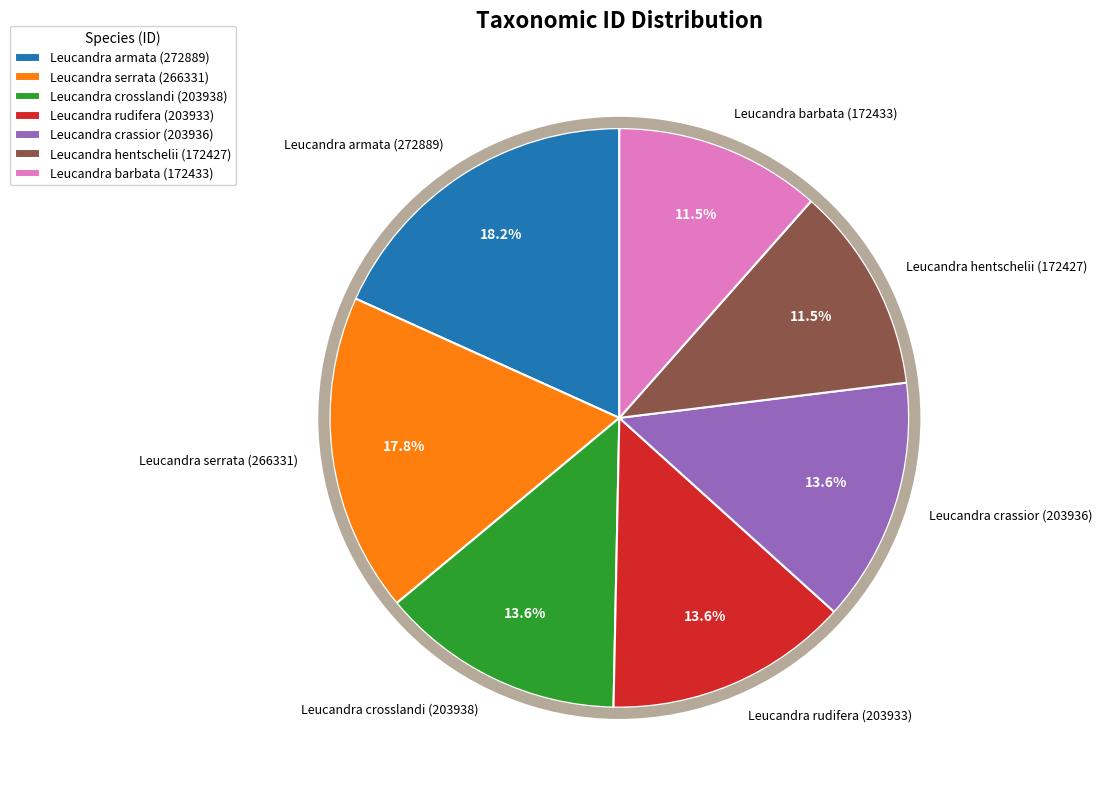

Does Leucandra hentschelii (172427) represent more than half of the total?

No